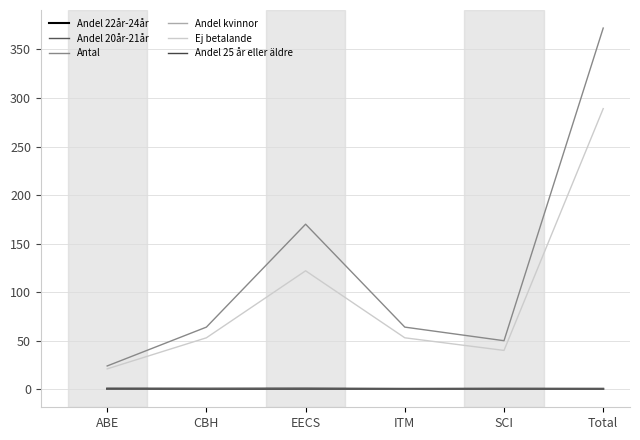

What are all the series names shown in the legend?

Andel 22år-24år, Andel 20år-21år, Antal, Andel kvinnor, Ej betalande, Andel 25 år eller äldre